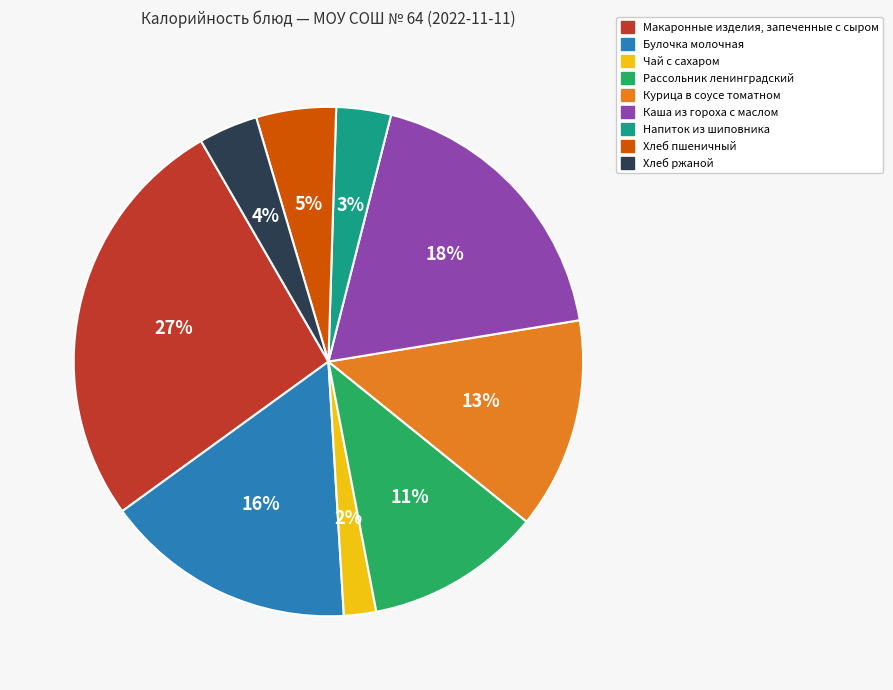

What percentage is the Булочка молочная slice, to the nearest percent?

16%